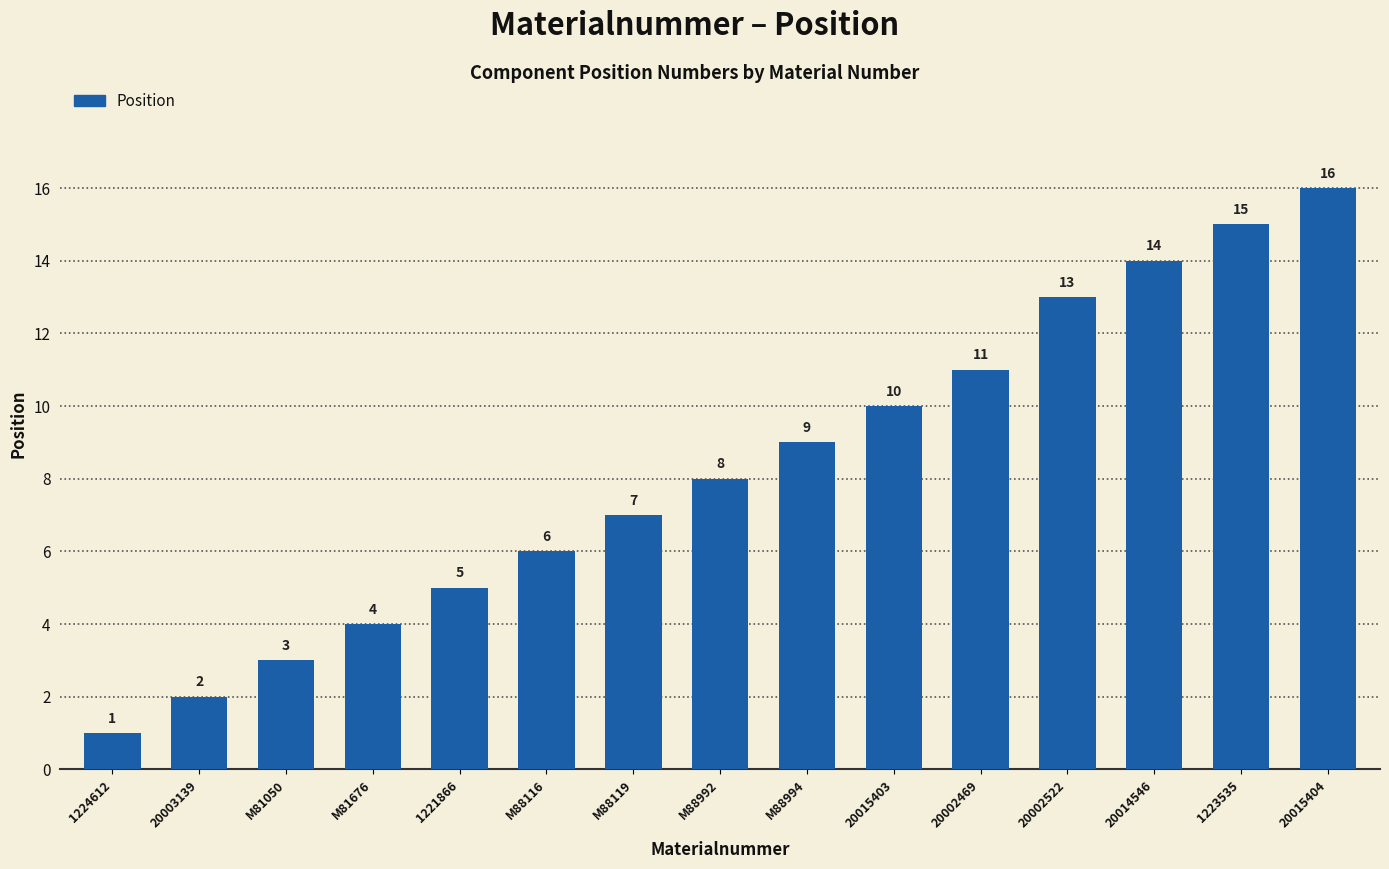

Which has a higher value, 20002469 or 20003139?

20002469